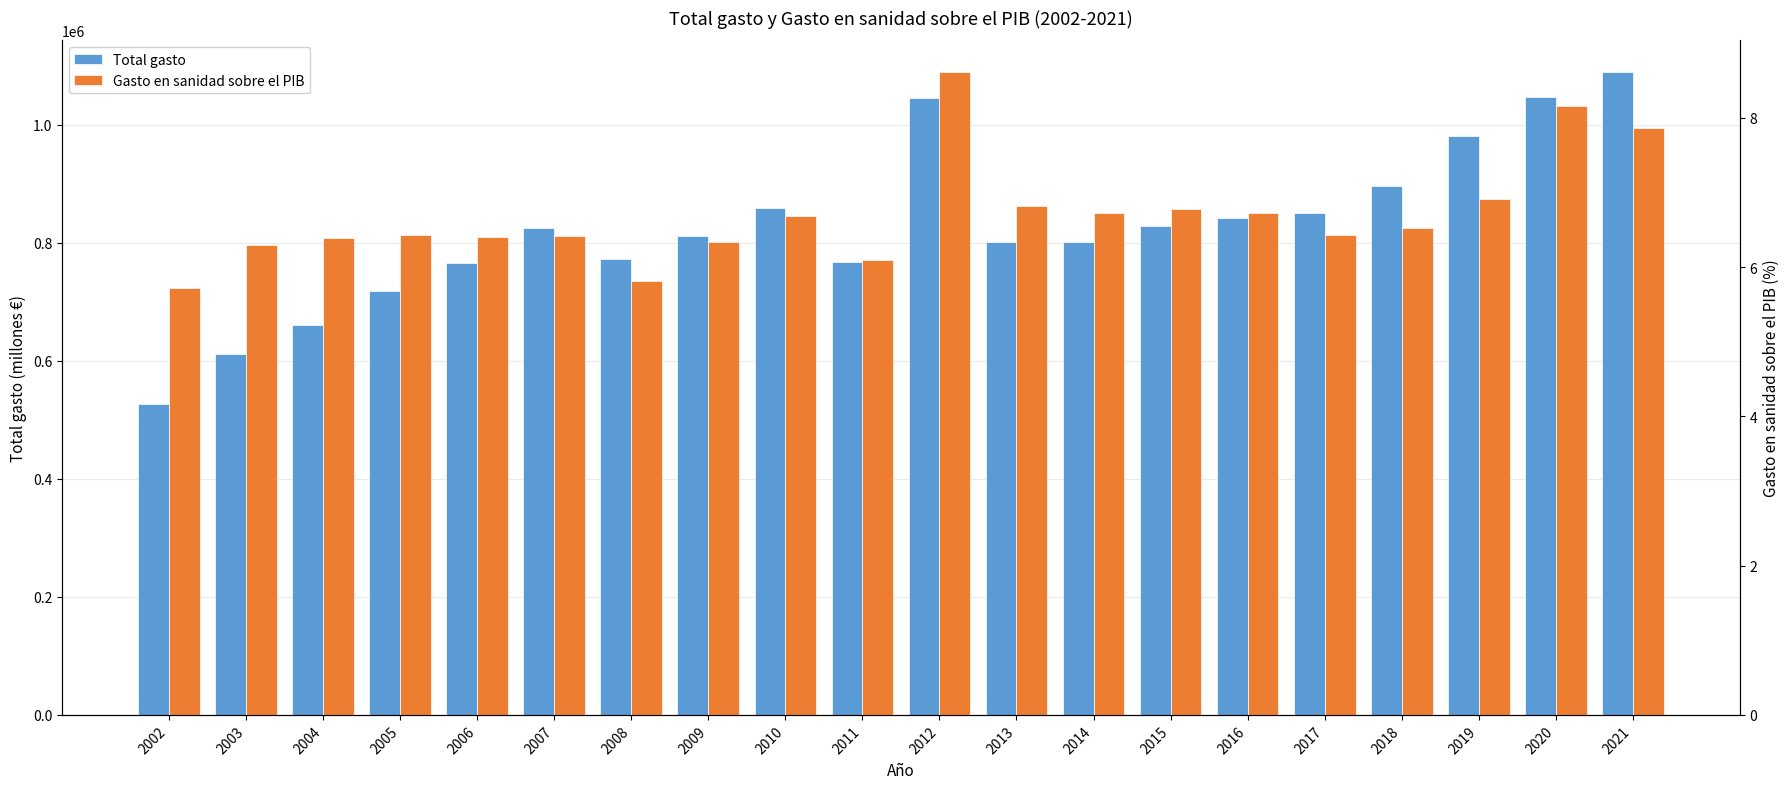

Which series has the largest total across all categories?

Total gasto